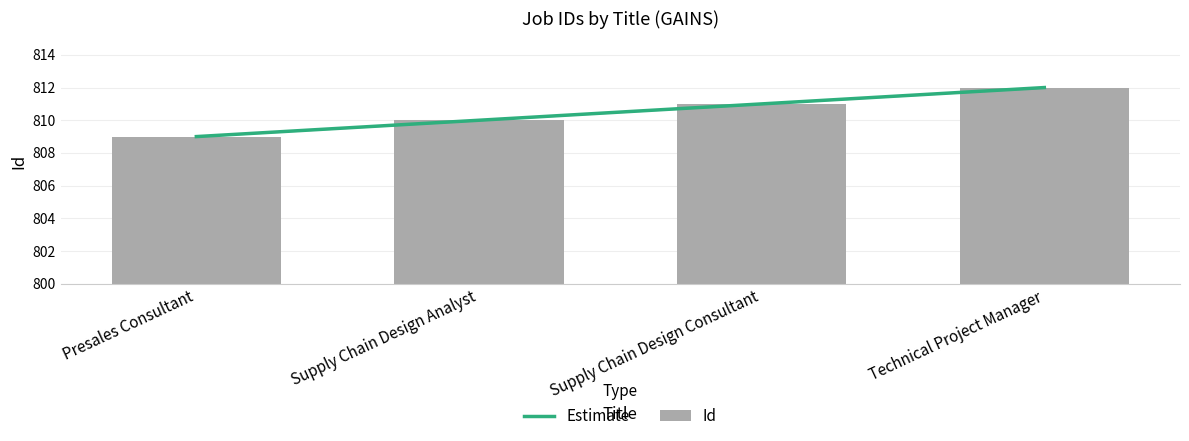

Reading left to right, what are all the values shown in this chart?

809	810	811	812